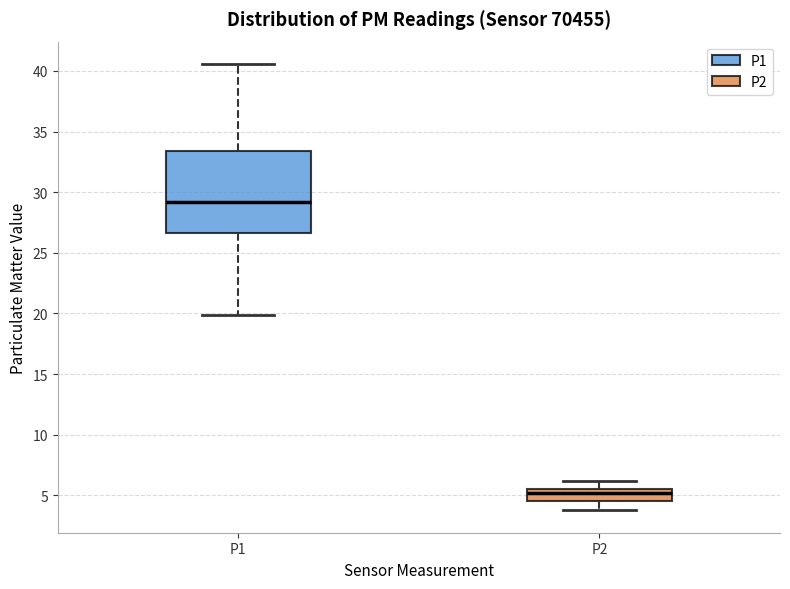

Comparing the boxes themselves (not the whiskers), which one is the tallest?

P1